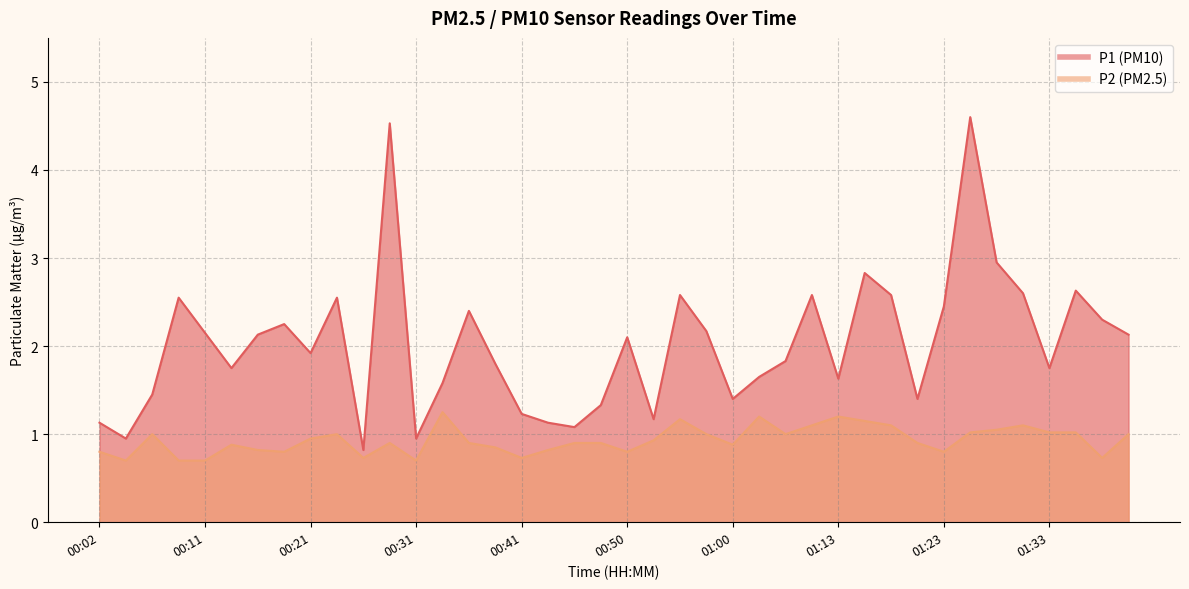

Which category has the lowest value across all series?

00:04